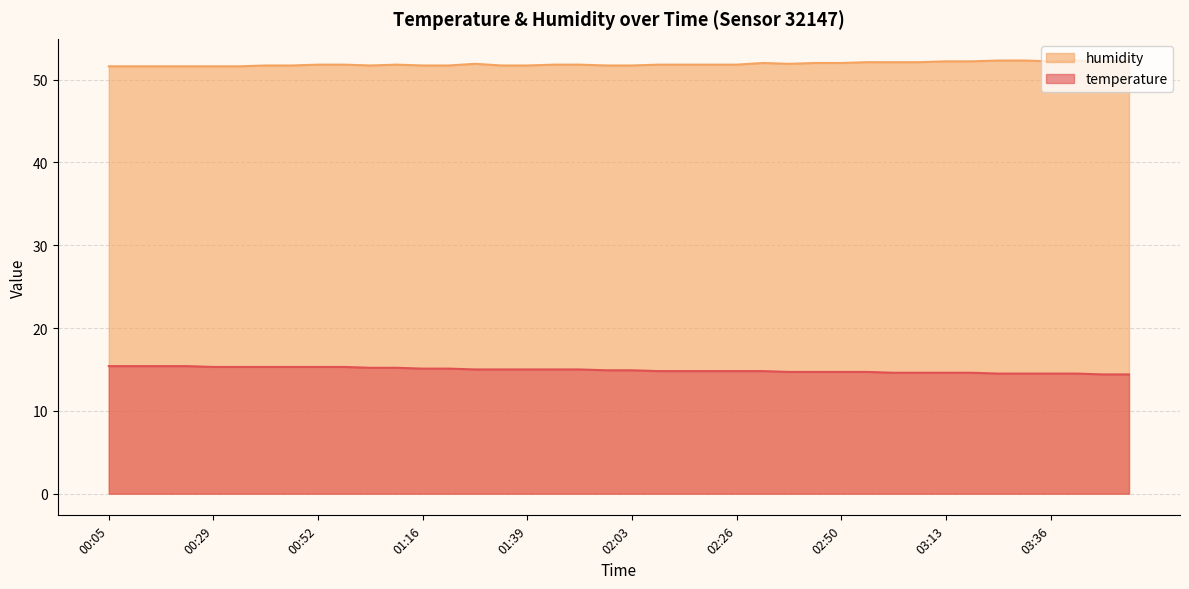

True or false: humidity and temperature cross at least once.

False